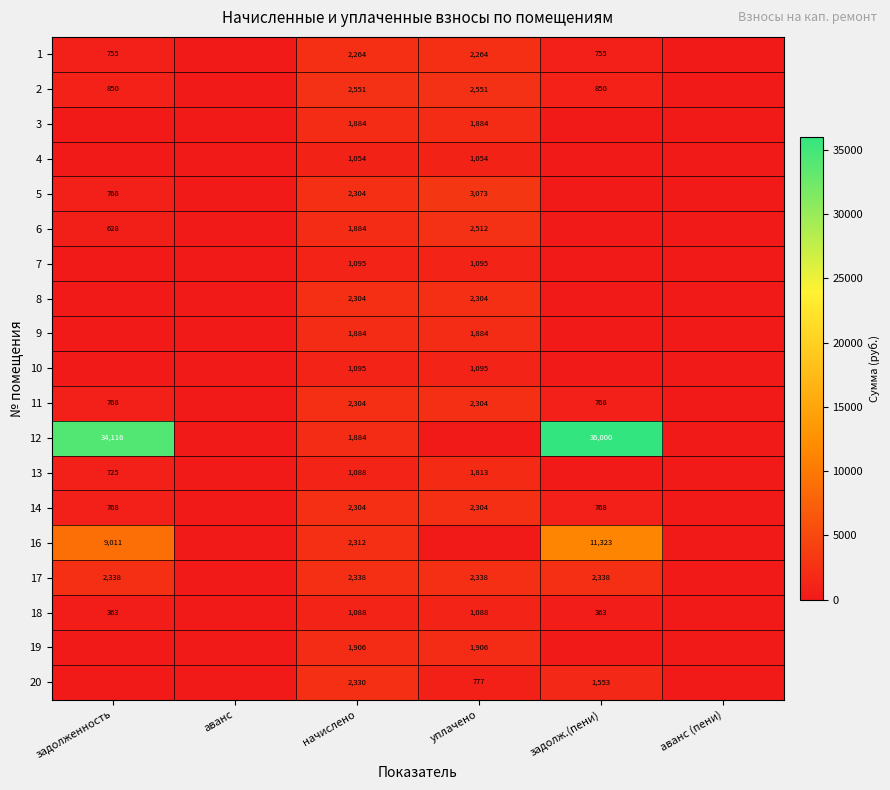

What is the total value across all series at задолж.(пени)?

54718.2